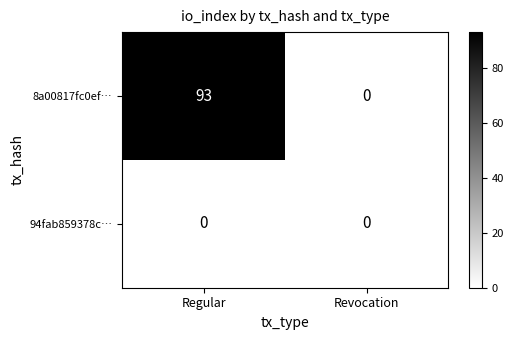

How many data points does each series have?

2